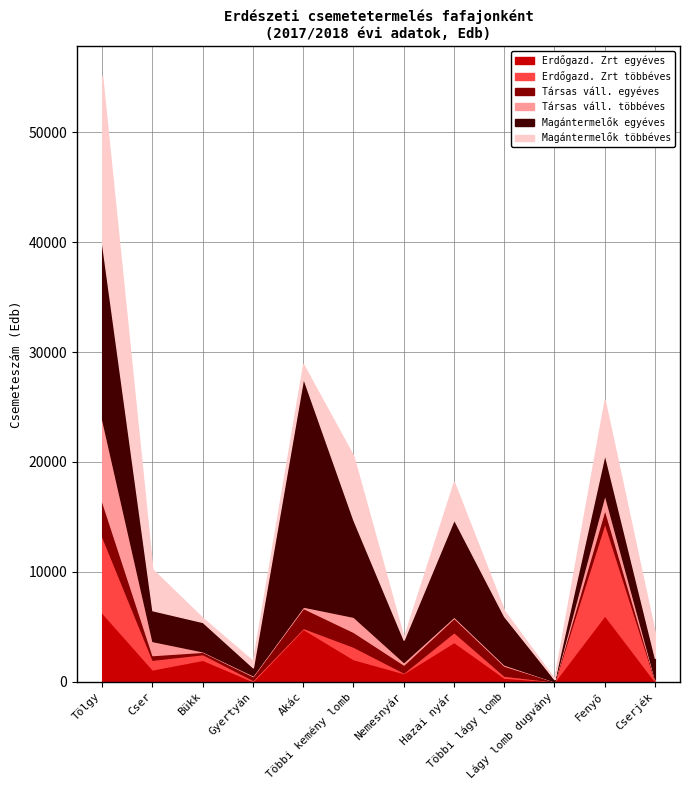

What is the difference between the maximum and minimum values in the Társas váll. többéves series?

7495.6